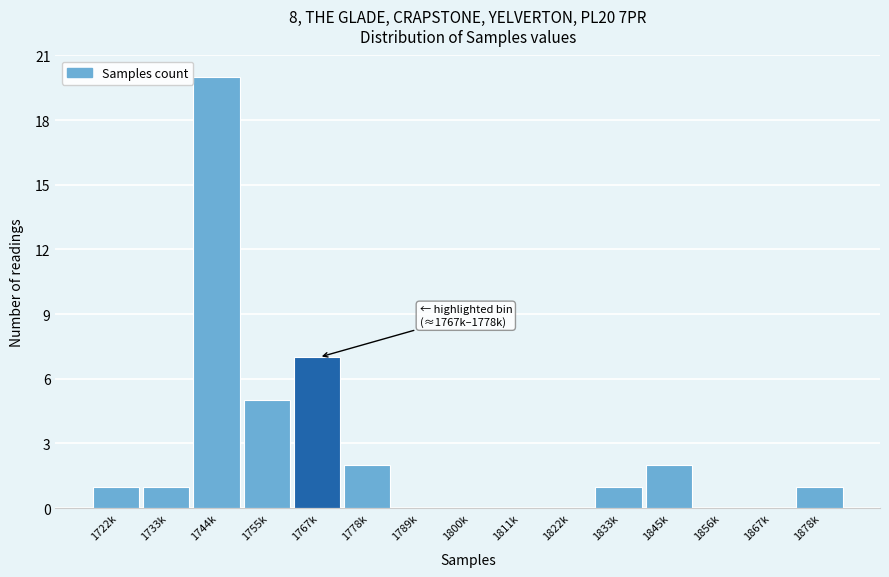

Reading left to right, extract all data points from this chart.

1722k=1	1733k=1	1744k=20	1755k=5	1767k=7	1778k=2	1789k=0	1800k=0	1811k=0	1822k=0	1833k=1	1845k=2	1856k=0	1867k=0	1878k=1